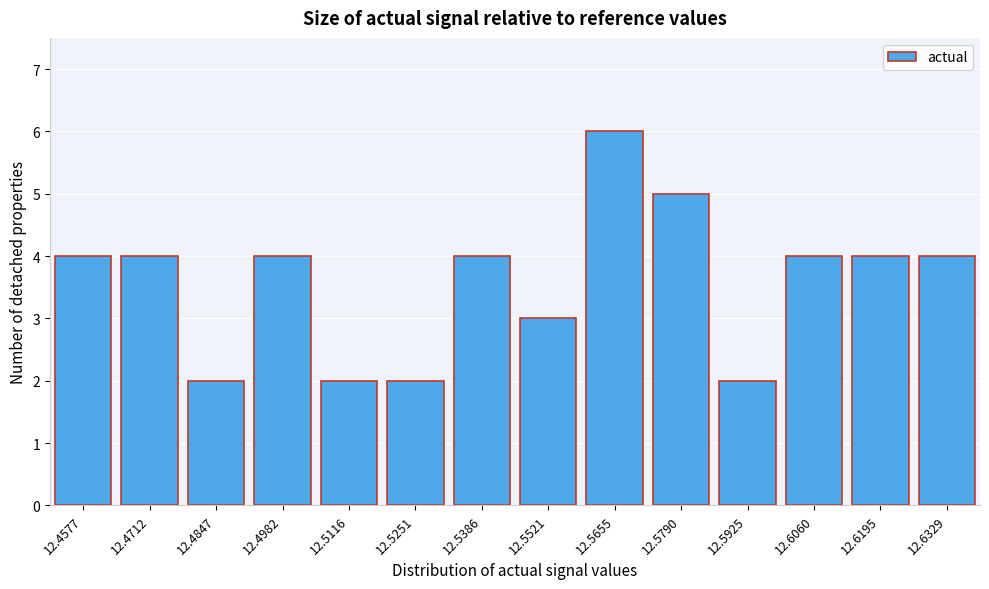

Reading left to right, extract all data points from this chart.

4	4	2	4	2	2	4	3	6	5	2	4	4	4